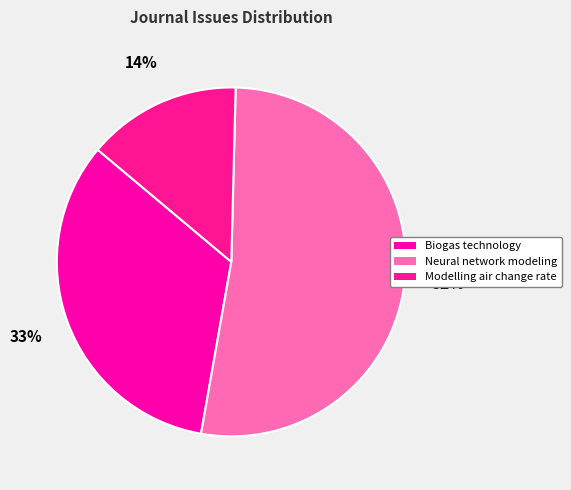

Which slice represents more than half of the pie?

Neural network modeling